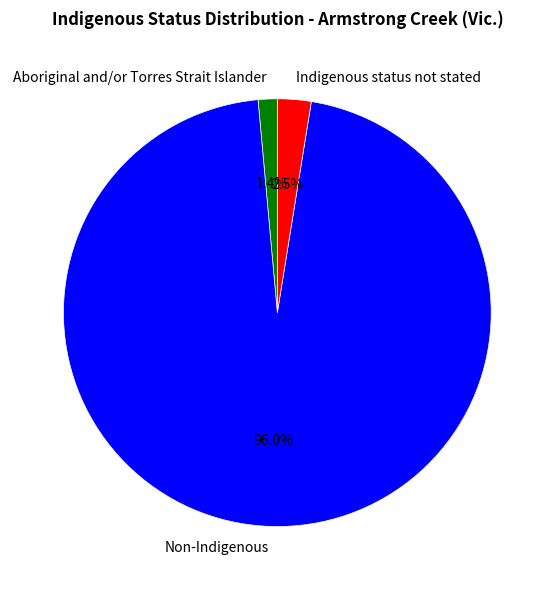

Rank the categories by value from lowest to highest.

Aboriginal and/or Torres Strait Islander, Indigenous status not stated, Non-Indigenous